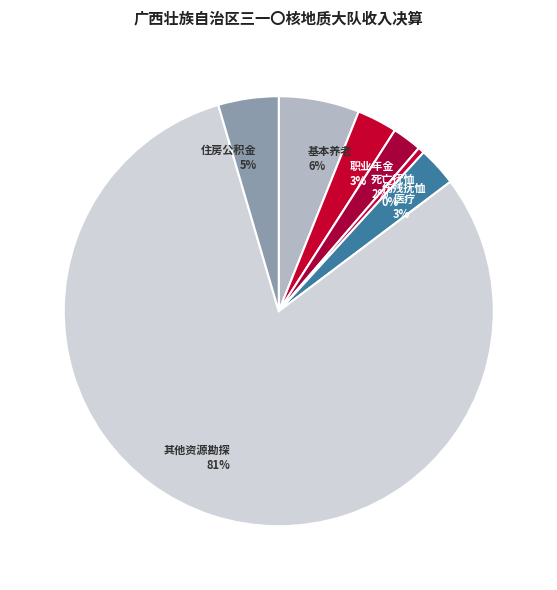

What is the largest slice in the pie chart?

其他资源勘探